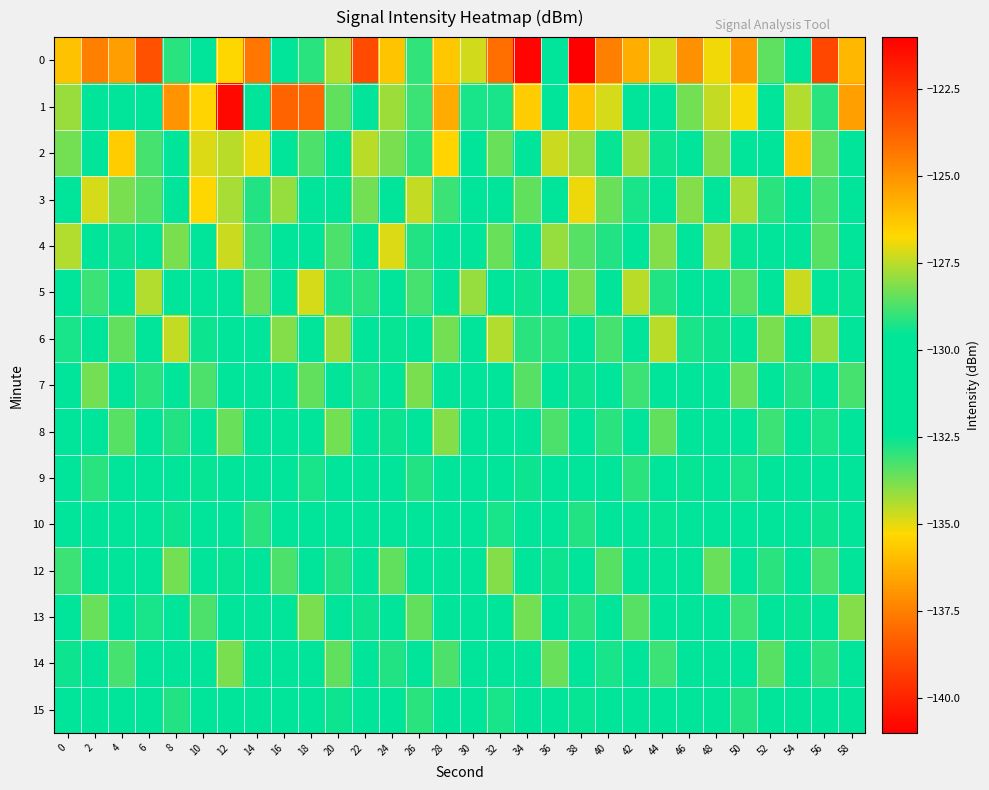

Which category has the lowest value across all series?

38